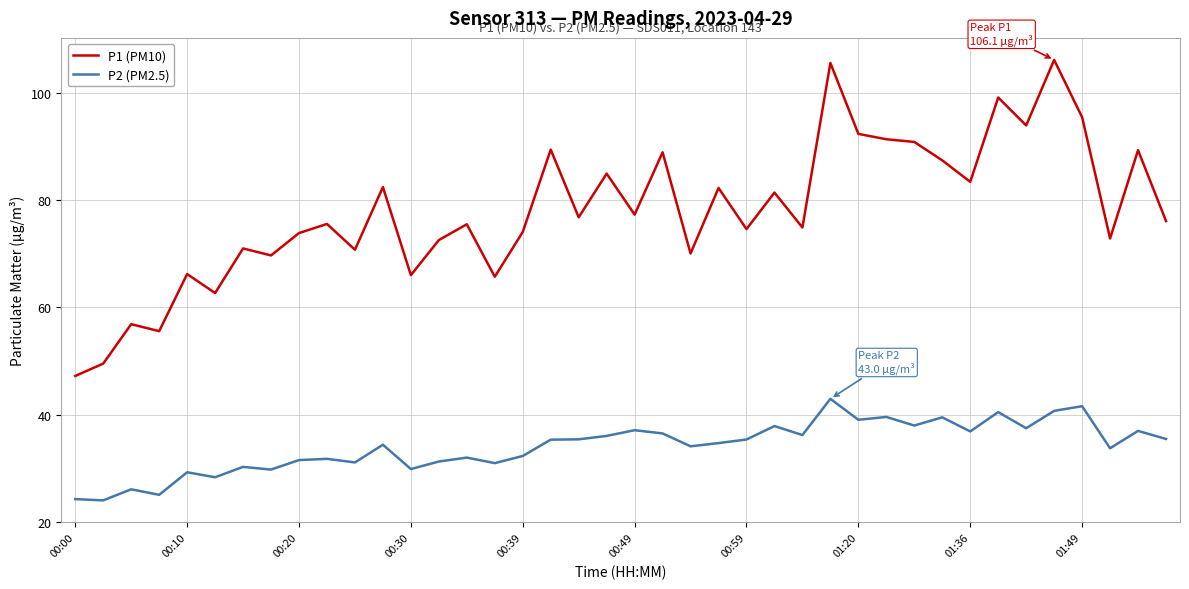

Which series has the largest range (max minus min)?

P1 (PM10)